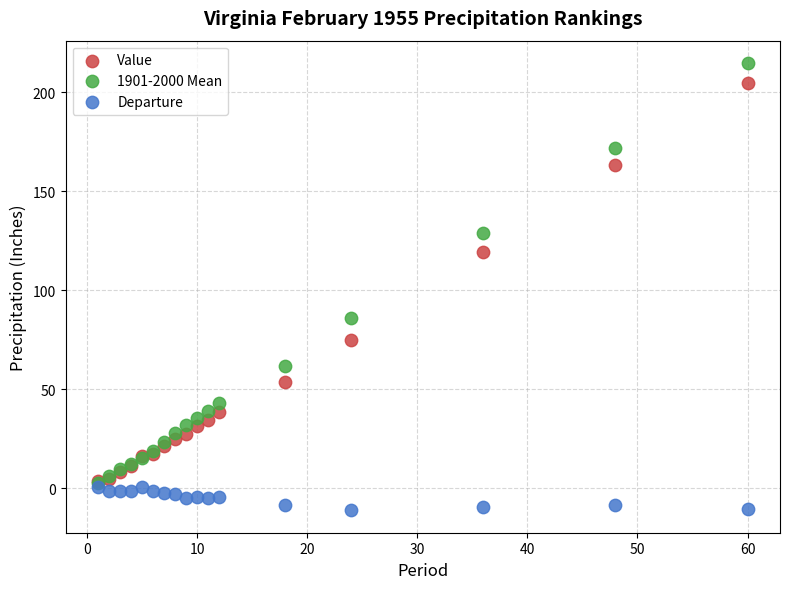

In the Value series, what Y value is closest to 104?

119.4